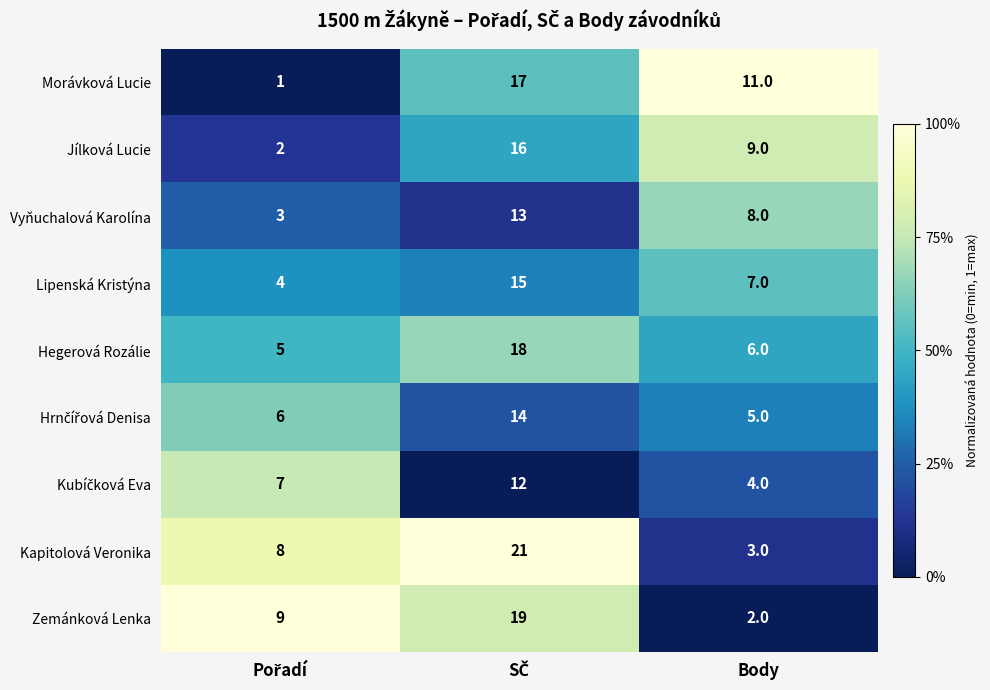

Count the Zemánková Lenka values in the range 2 to 19.

3